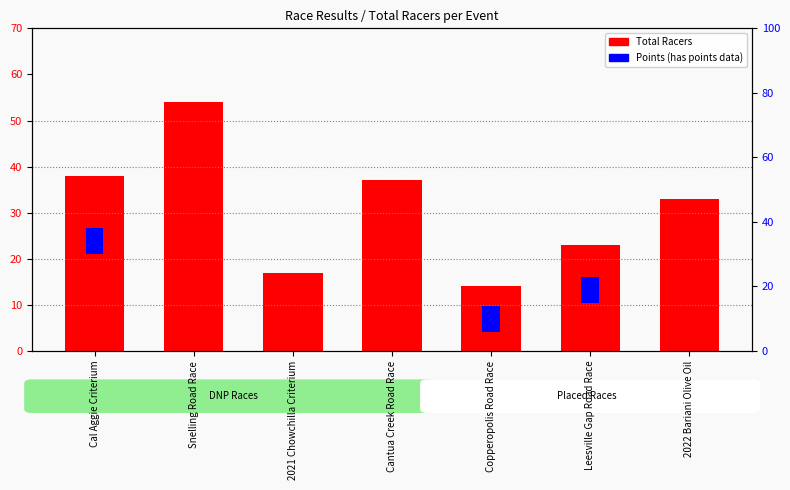

What is the maximum value shown in the chart?

54